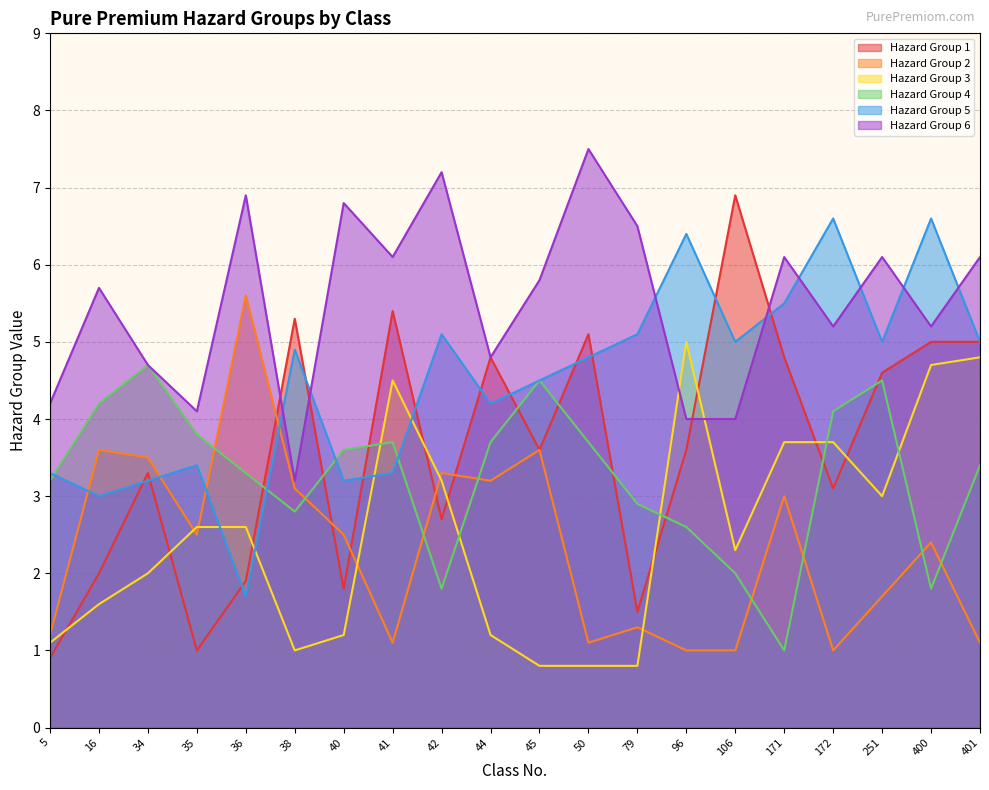

Is the value of Hazard Group 3 at 400 greater than the value of Hazard Group 2 at 5?

Yes